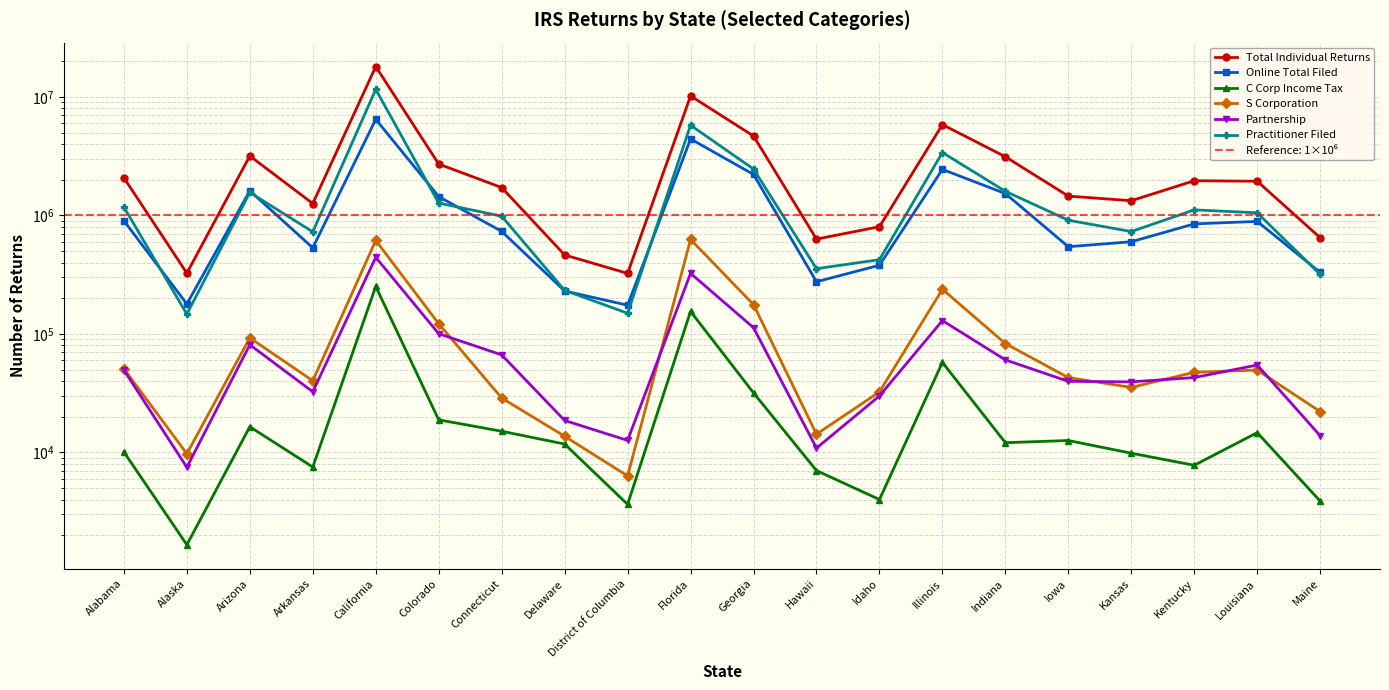

Which has a higher value, Colorado or Kentucky?

Colorado